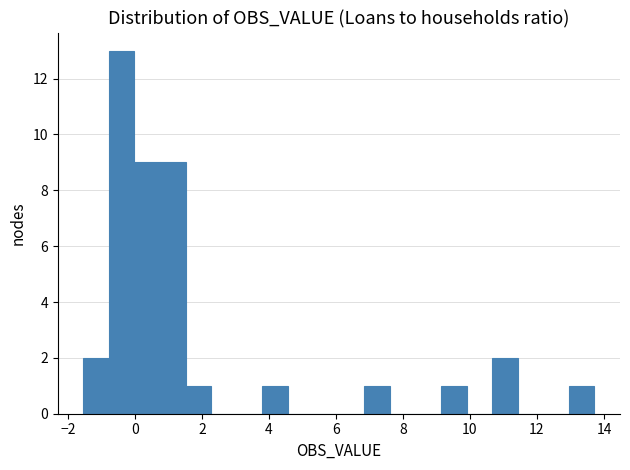

Around what value on the x-axis is the tallest bar? Give the approximate position of its centre, as read against the axis.

-0.4